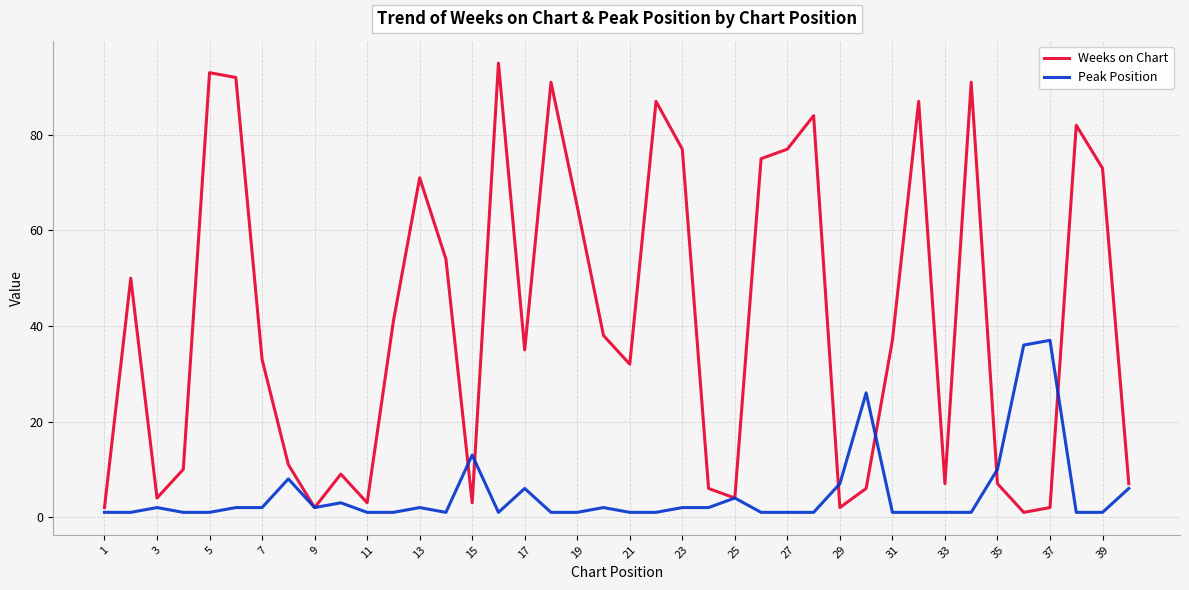

Count the number of categories in the chart.

40